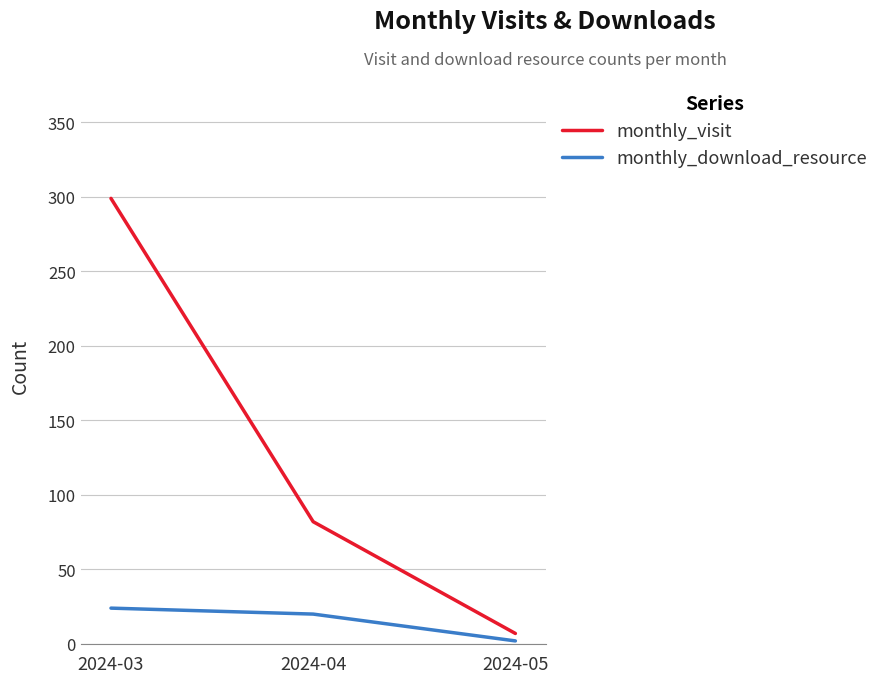

What is the total value across all series at 2024-03?

323